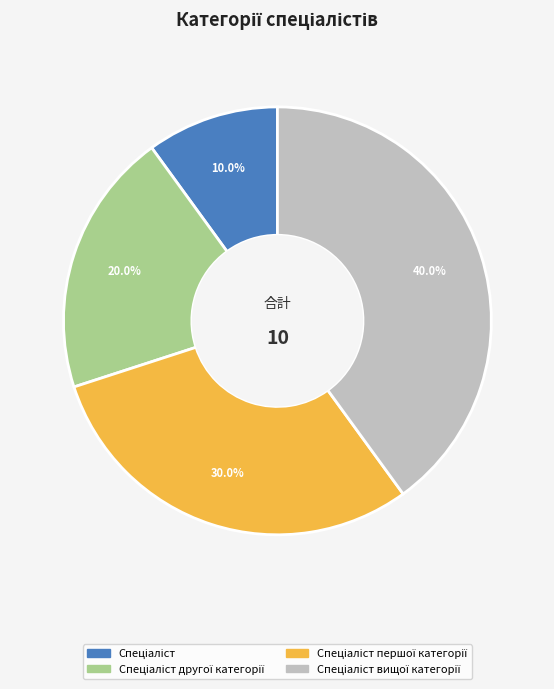

Is there a majority slice in this chart?

No